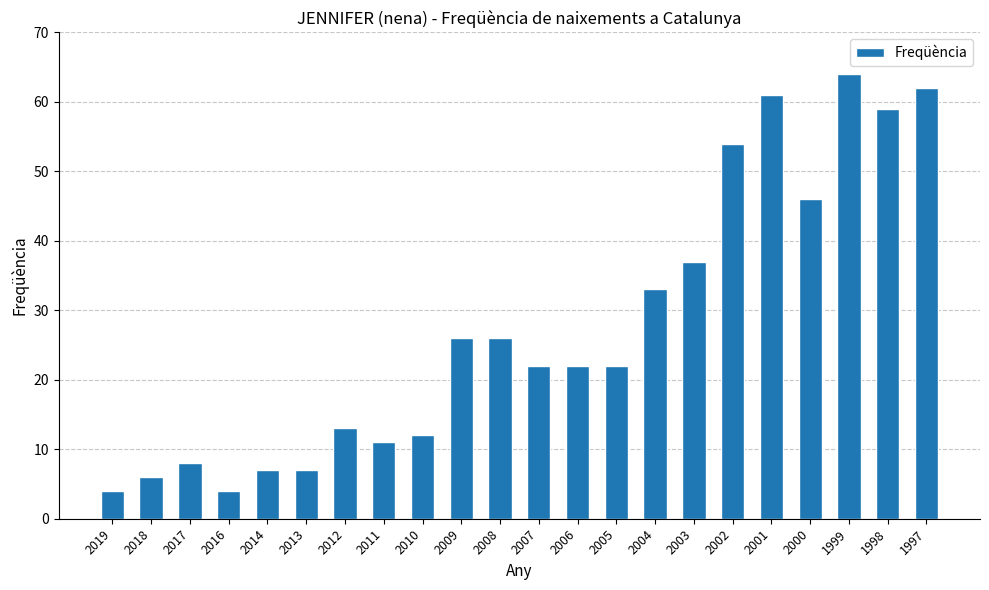

Reading left to right, what are all the values shown in this chart?

2019=4	2018=6	2017=8	2016=4	2014=7	2013=7	2012=13	2011=11	2010=12	2009=26	2008=26	2007=22	2006=22	2005=22	2004=33	2003=37	2002=54	2001=61	2000=46	1999=64	1998=59	1997=62